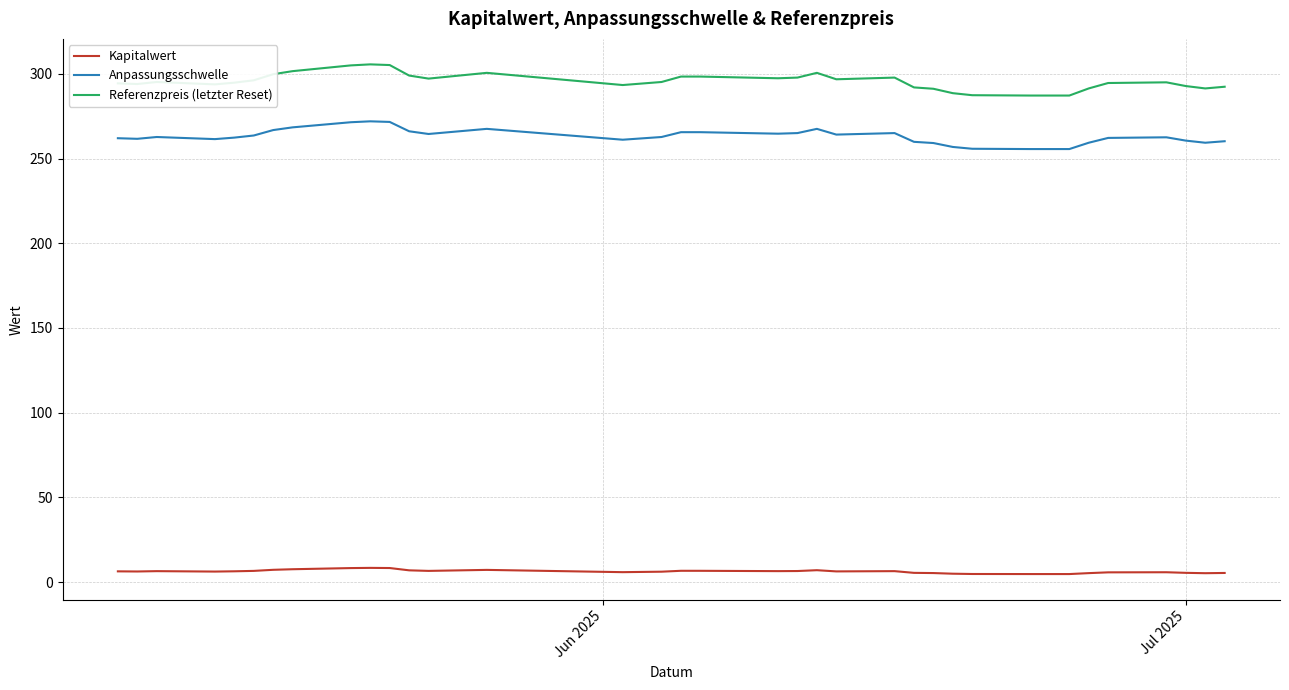

Which series has the largest total across all categories?

Referenzpreis (letzter Reset)